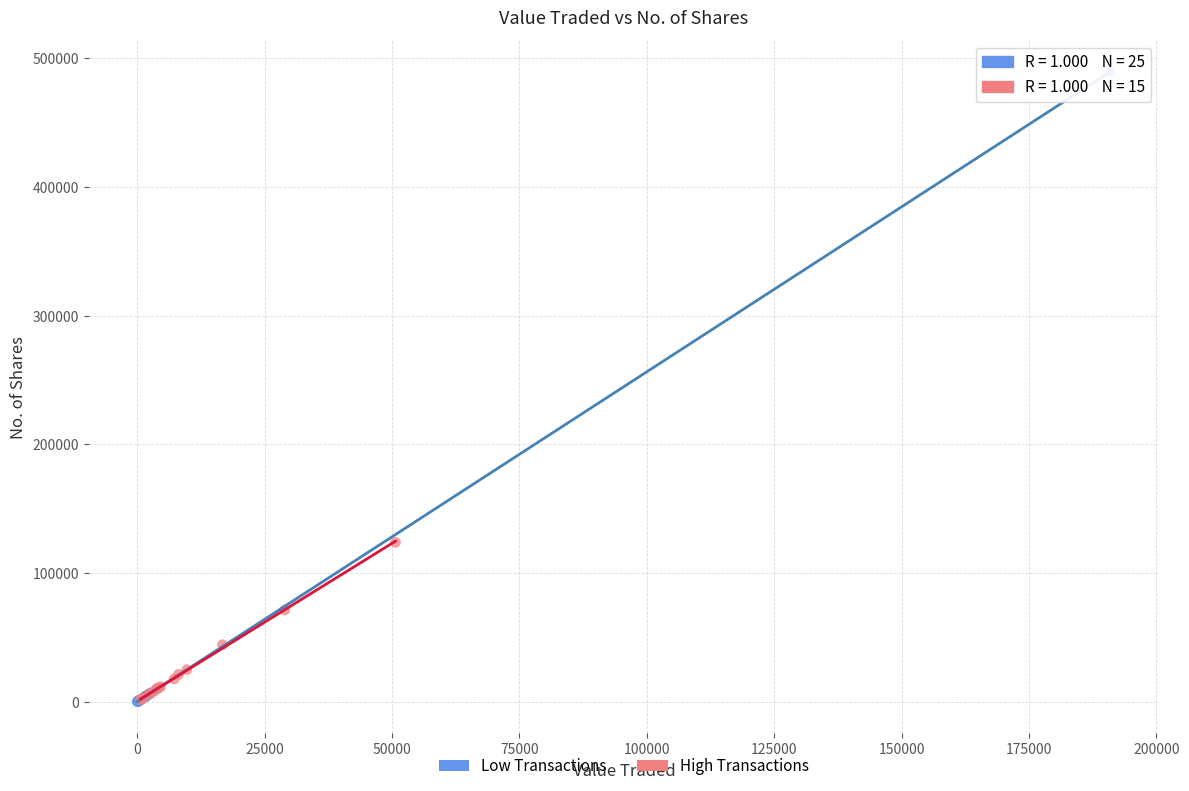

What are all the series names shown in the legend?

Low Transactions, High Transactions